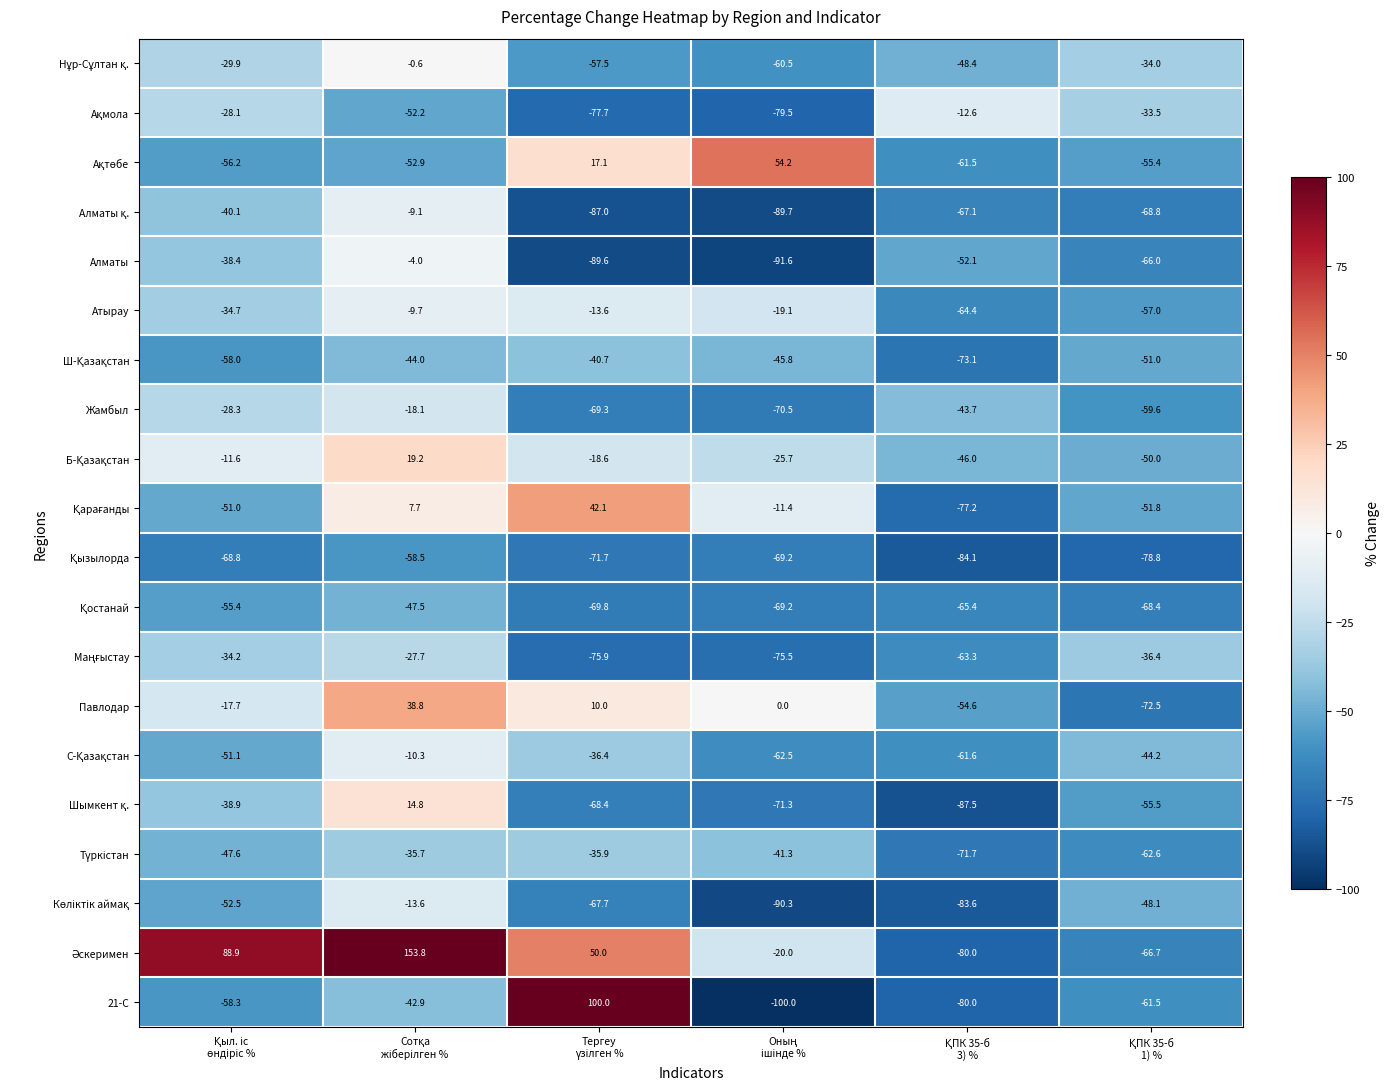

What is the maximum value shown in the chart?

153.8